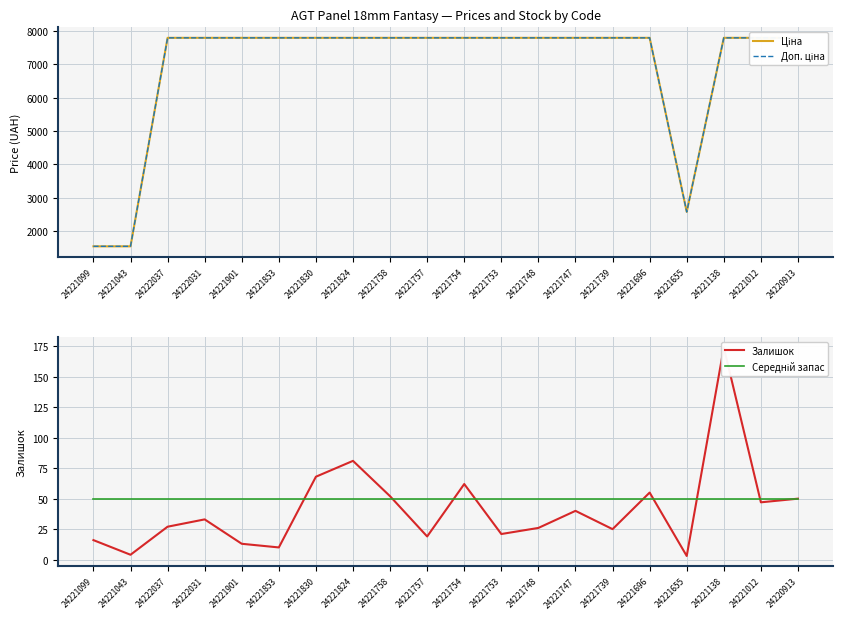

List the series in order of their peak value, highest first.

Ціна, Доп. ціна, Залишок, Середній запас